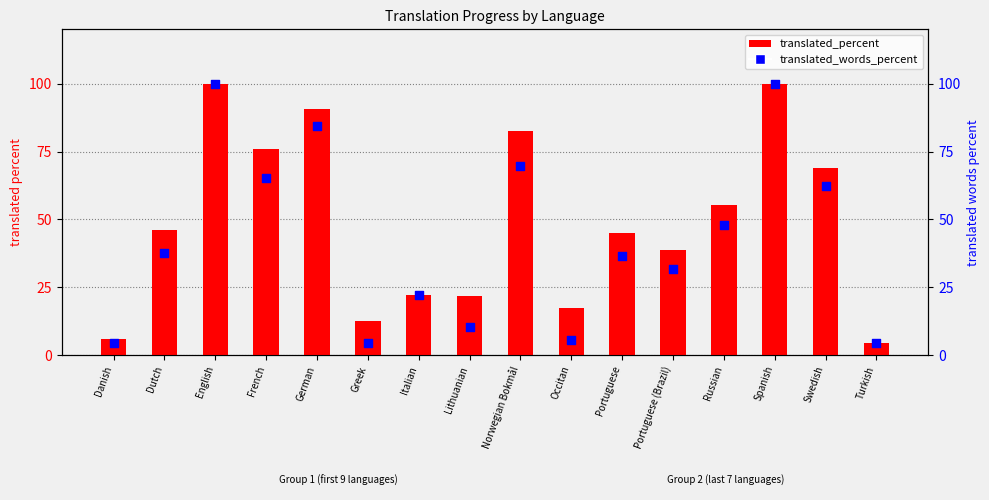

What are all the series names shown in the legend?

translated_percent, translated_words_percent